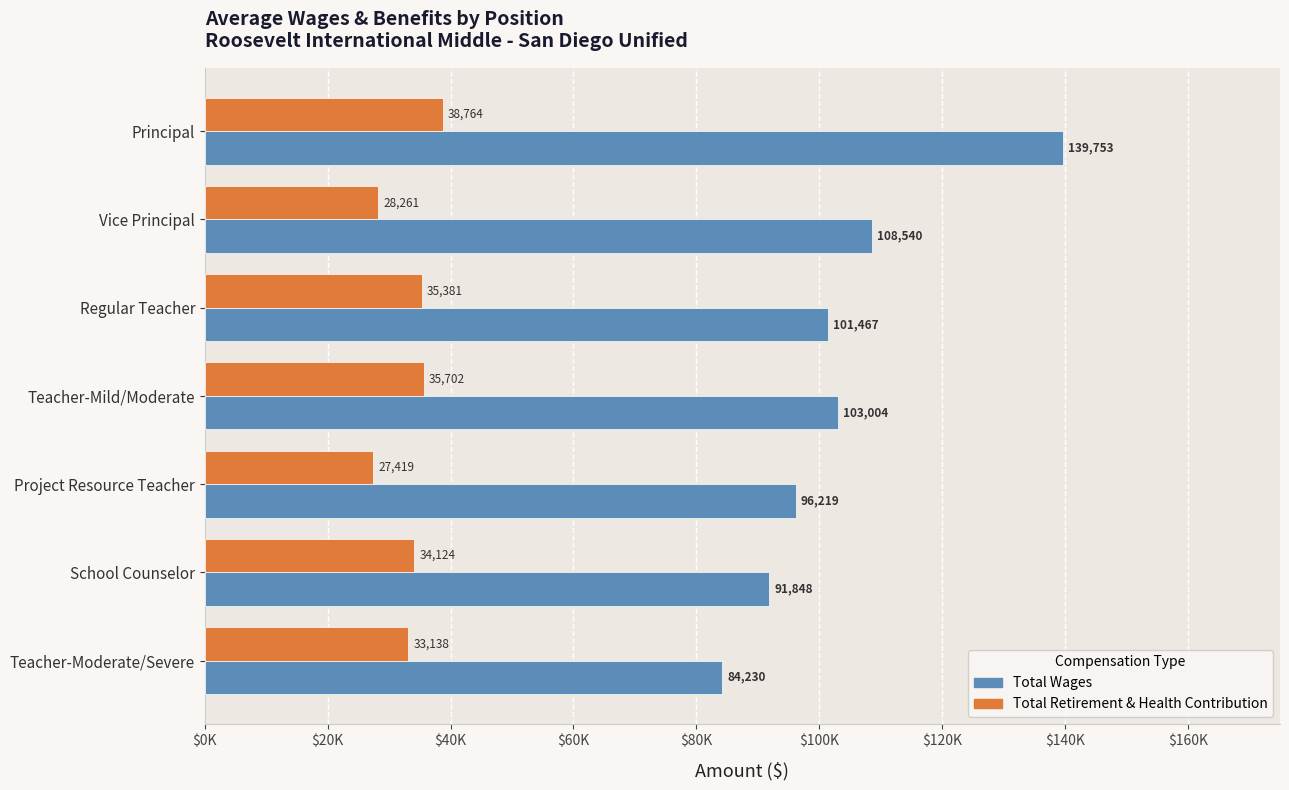

What is the average value of the Total Wages series?

103580